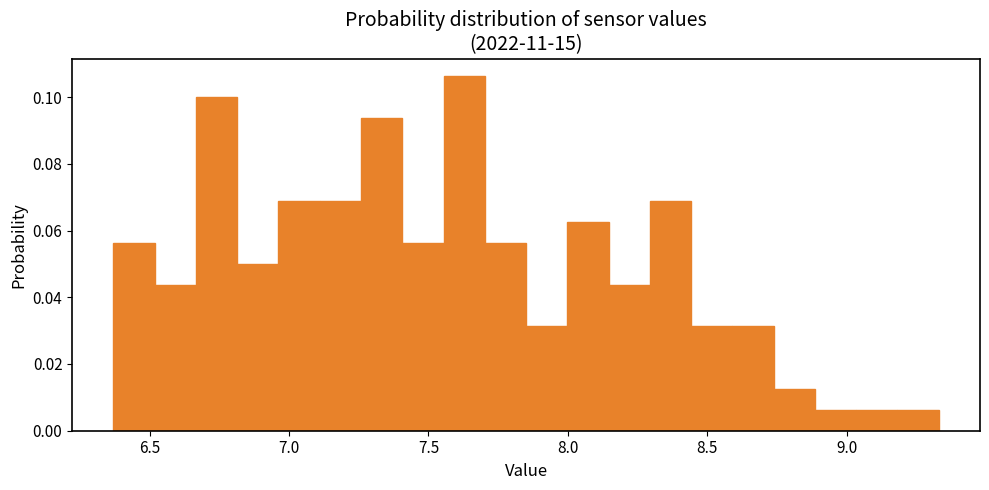

Read against the x-axis, roughly where is the centre of the tallest bar?

7.65